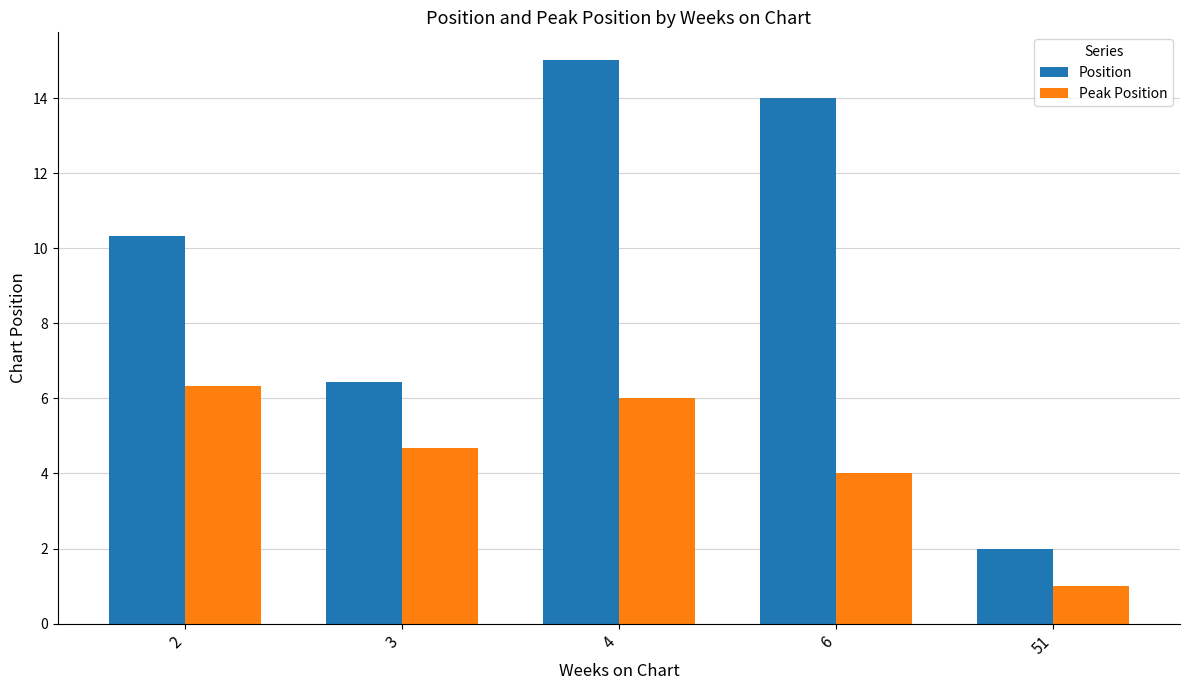

Between 4 and 51, which series saw the biggest shift?

Position